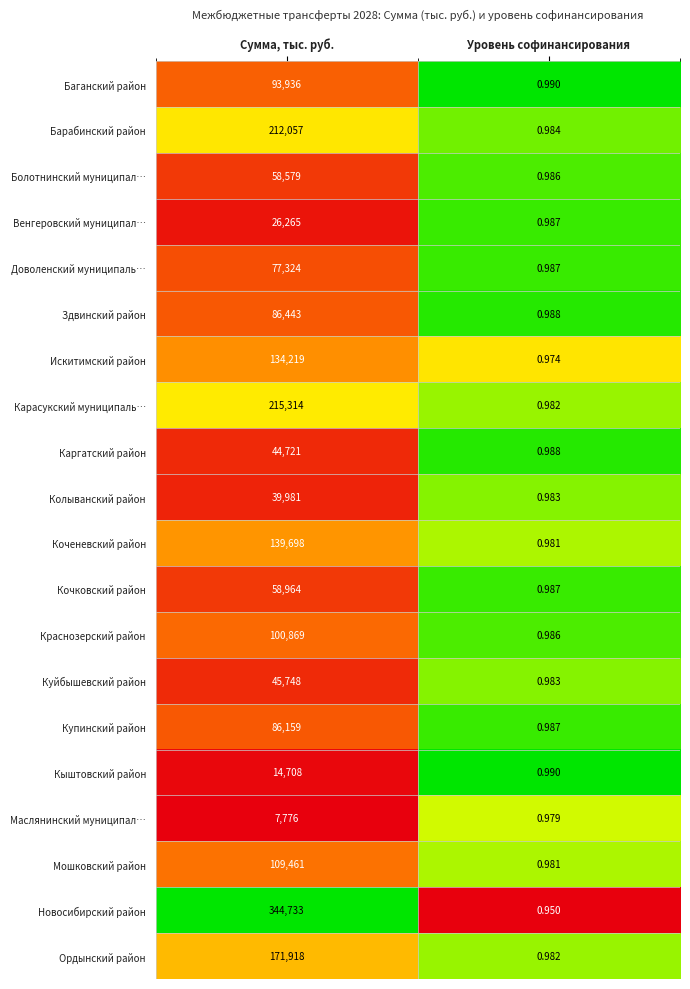

What is the total value across all series at Сумма, тыс. руб.?

2068873.0